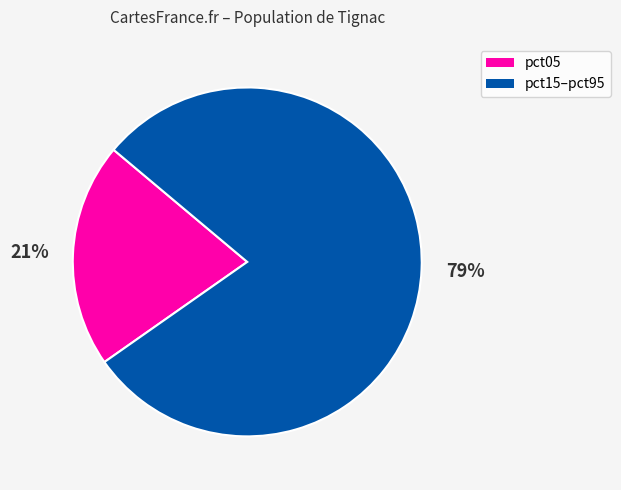

To the nearest percent, what is the difference between the largest and smallest slice percentages?

58%